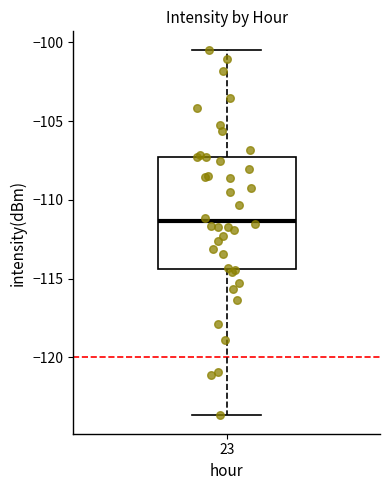

Where does the upper whisker of the box at x = 23 end on the y-axis? The values are not printed on the chart, so give them approximately, as read against the axis.

-100.5